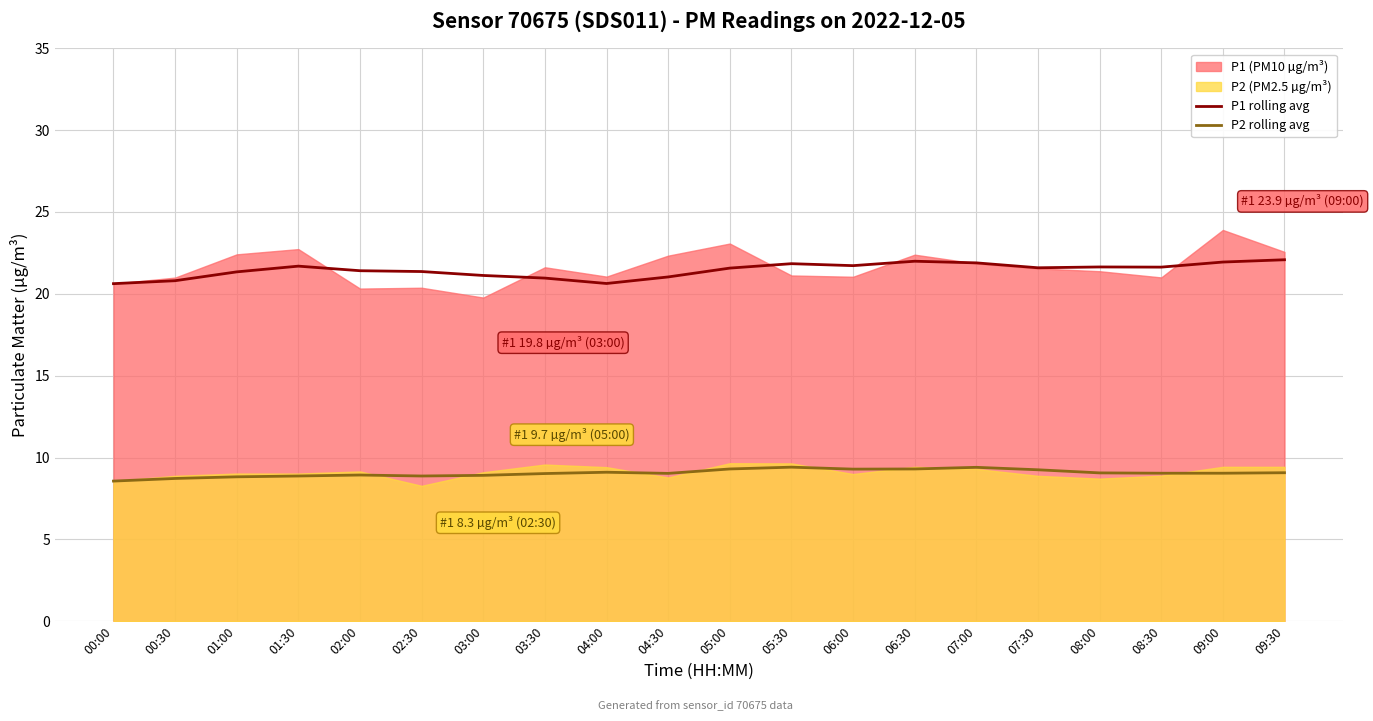

What is the maximum value for P1 rolling avg?

22.1